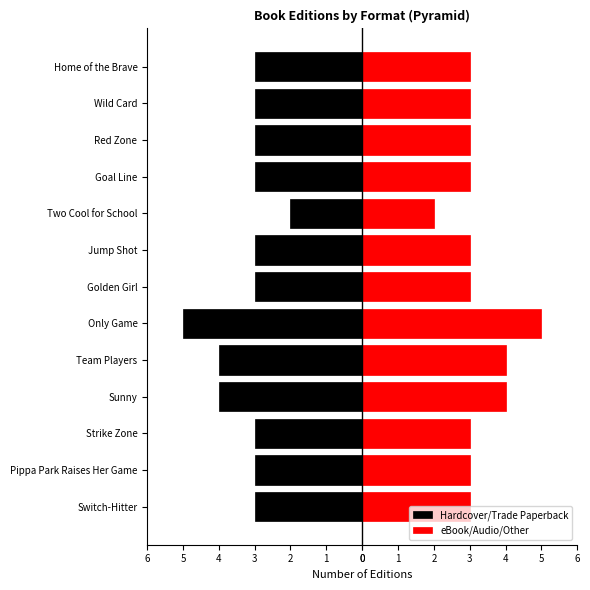

Rank the series by their maximum value, from lowest to highest.

Hardcover/Trade Paperback, eBook/Audio/Other